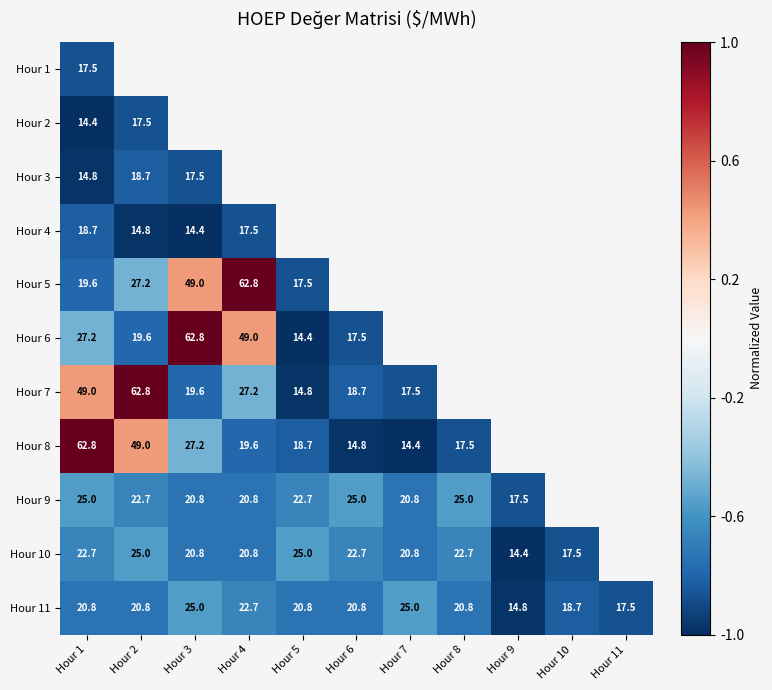

Is the value of Hour 9 at Hour 9 greater than the value of Hour 11 at Hour 5?

No